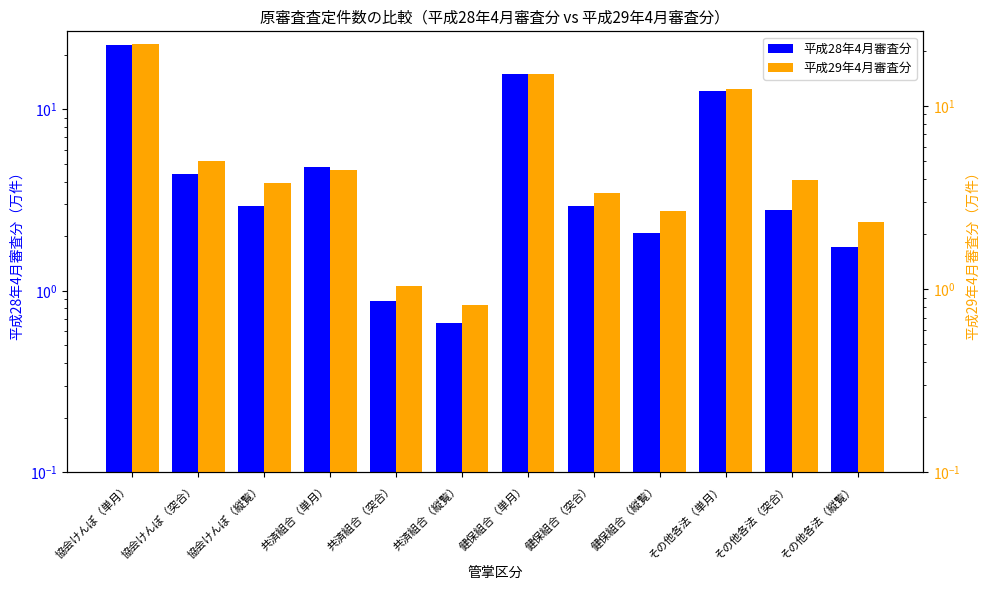

Reading right to left, what are all the values shown in this chart?

平成28年4月審査分: 1.8	2.8	12.7	2.1	2.9	15.6	0.7	0.9	4.8	2.9	4.4	22.6
平成29年4月審査分: 2.3	3.9	12.3	2.7	3.4	14.9	0.8	1.0	4.5	3.8	5.0	21.7